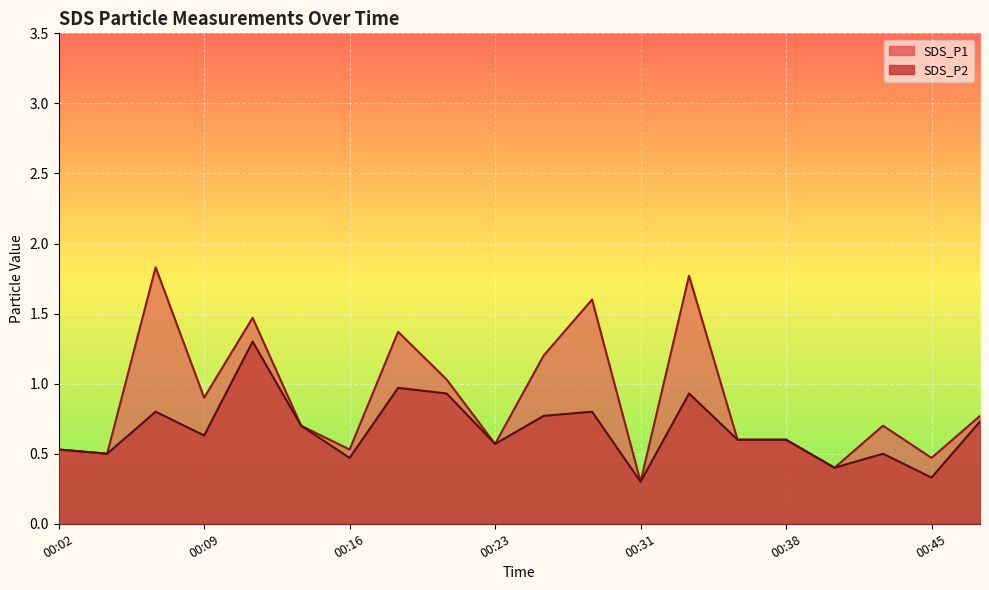

Is it true that SDS_P2 equals 1.2 at 00:48?

False